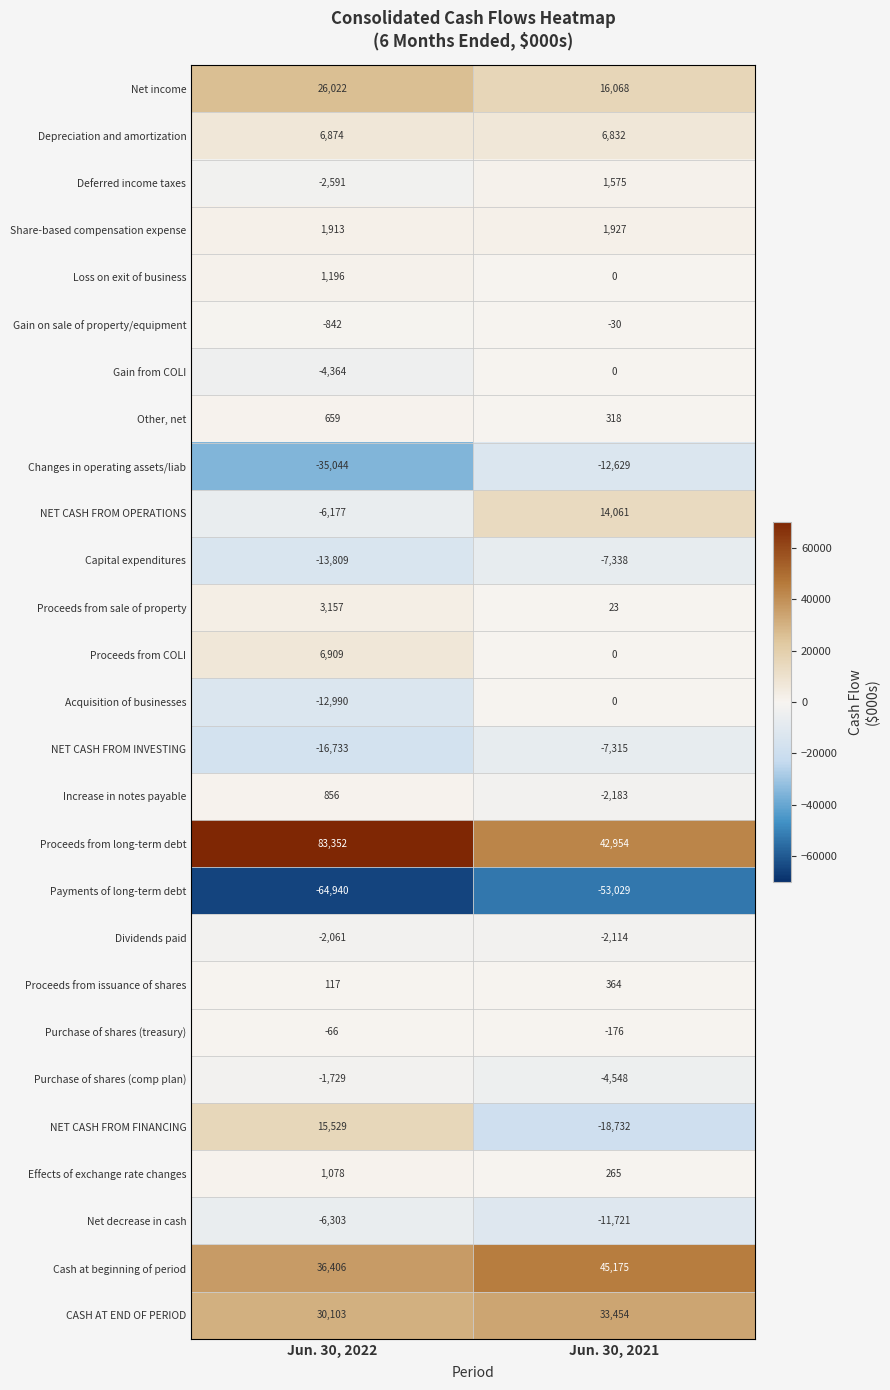

What is the difference between the highest and lowest values at Jun. 30, 2021?

98204